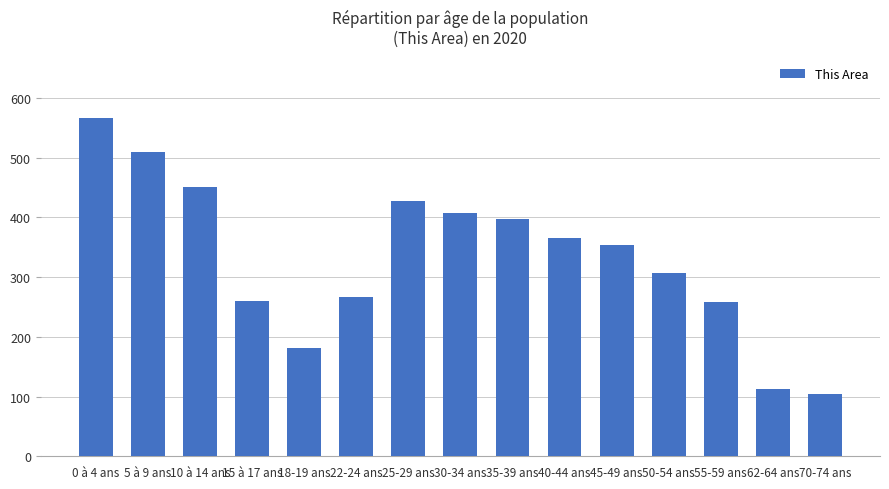

What is the label of the 14th bar from the left?

62-64 ans